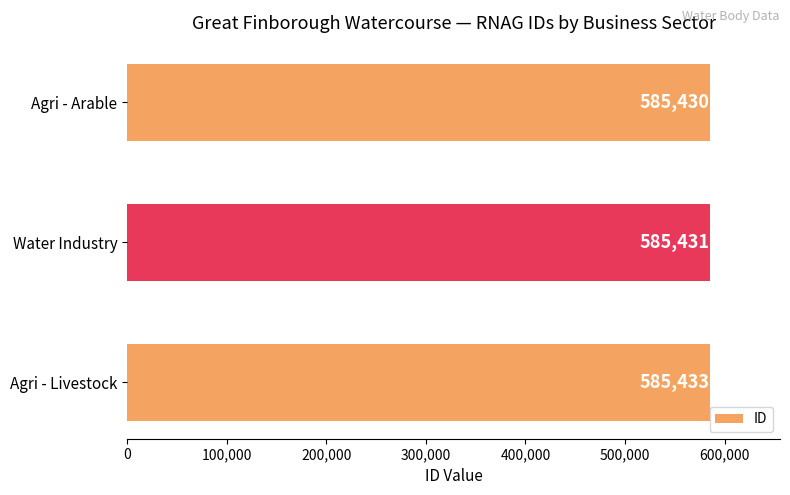

Reading bottom to top, what are all the values shown in this chart?

585433	585431	585430